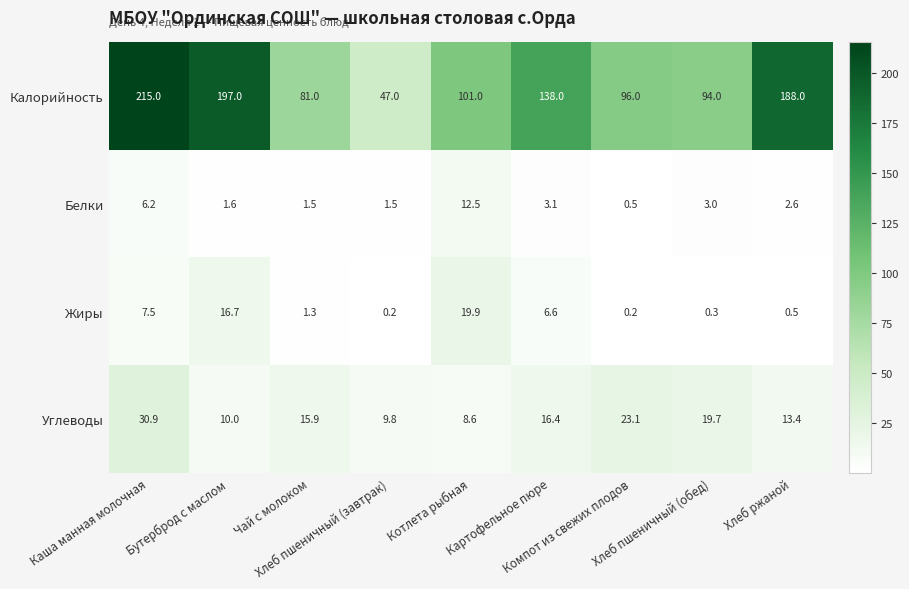

What is the highest value of the Калорийность series?

215.0